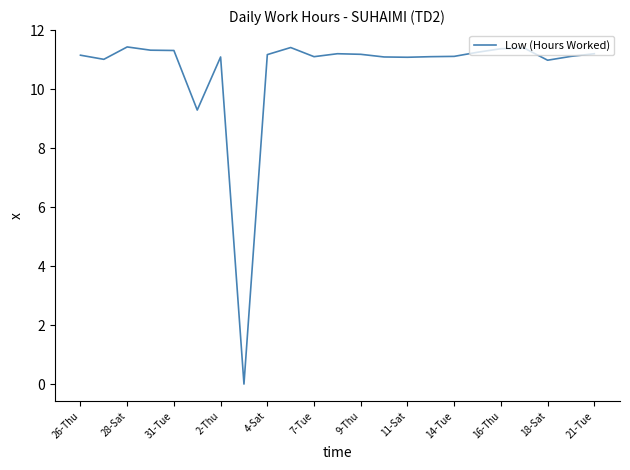

What is the maximum value shown in the chart?

11.4